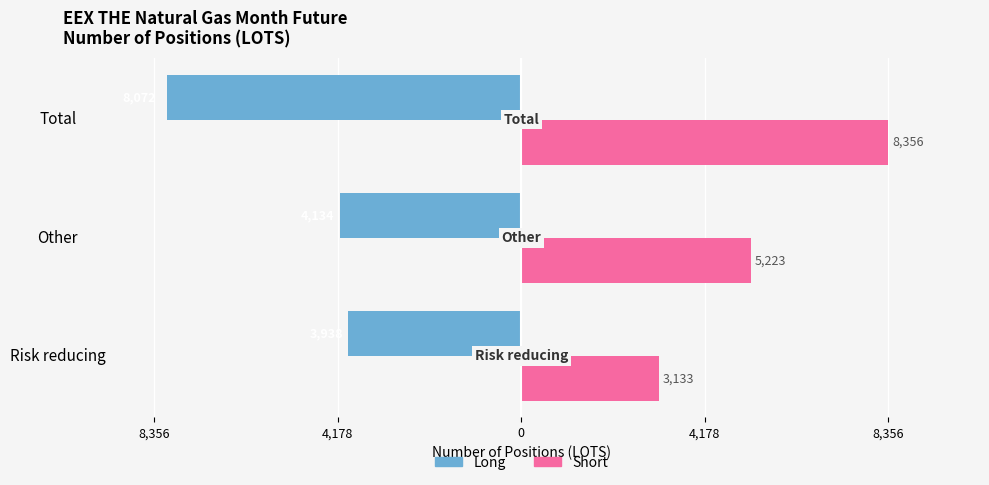

What are all the series names shown in the legend?

Long, Short